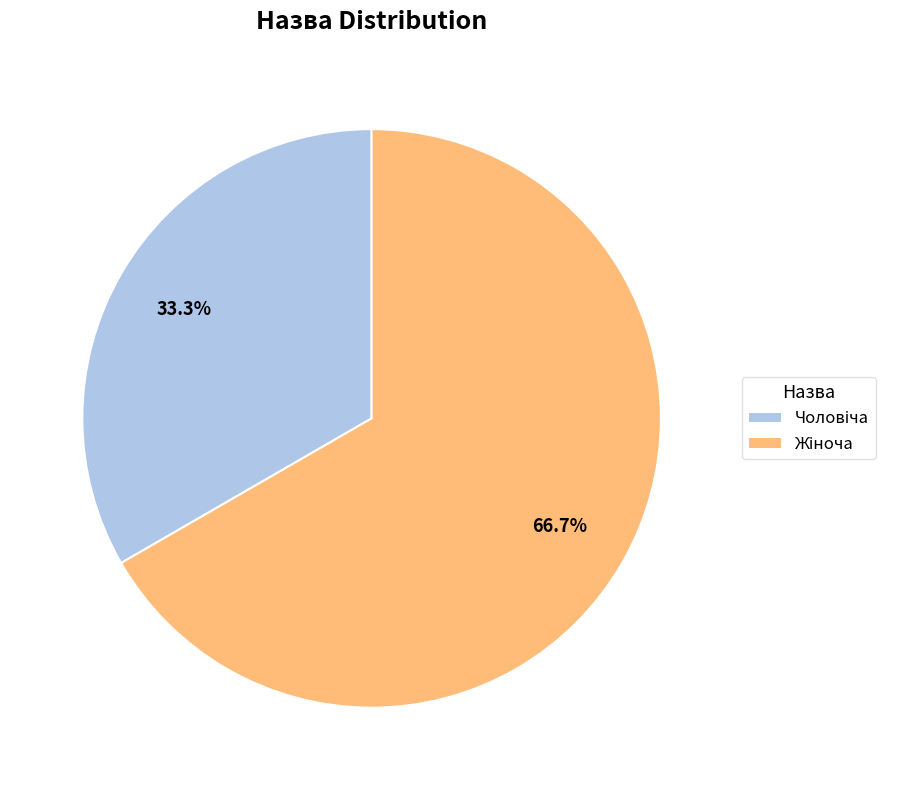

The Жіноча slice represents 67% of the pie. True or false?

True